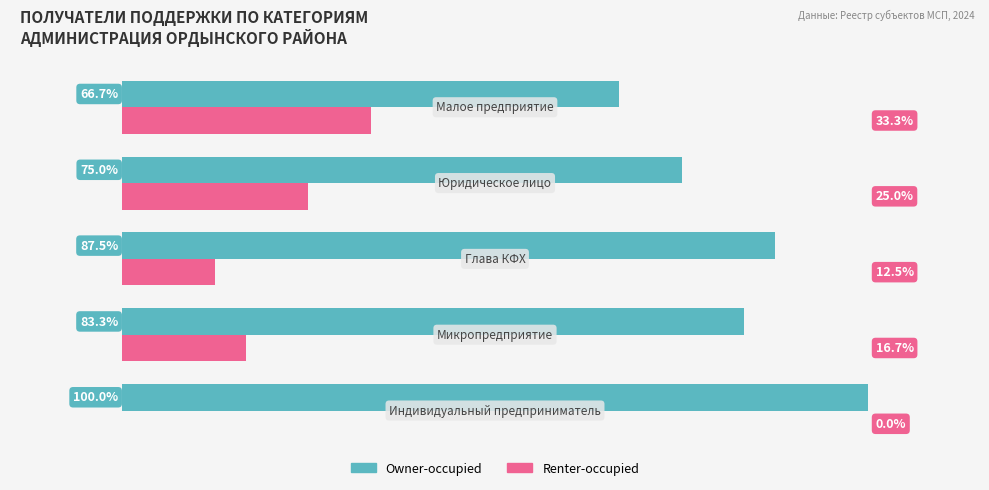

Which series has the largest total across all categories?

Owner-occupied